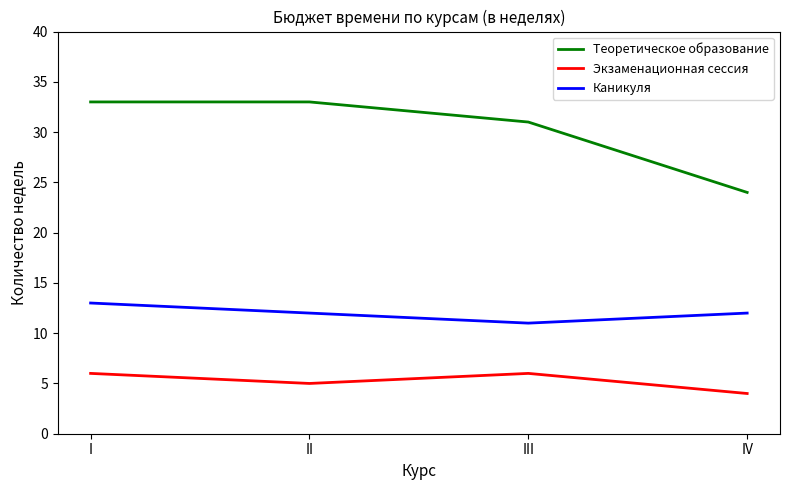

Is the value of Экзаменационная сессия at I greater than the value of Каникуля at III?

No